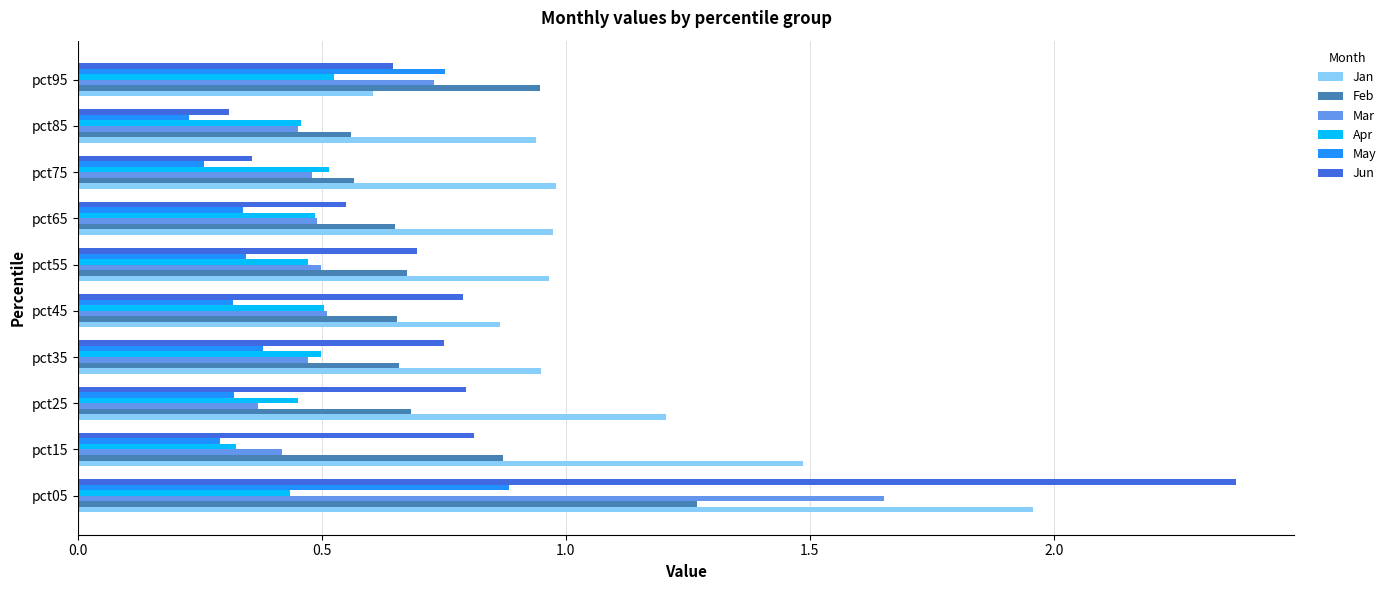

Which series has the largest range (max minus min)?

Jun